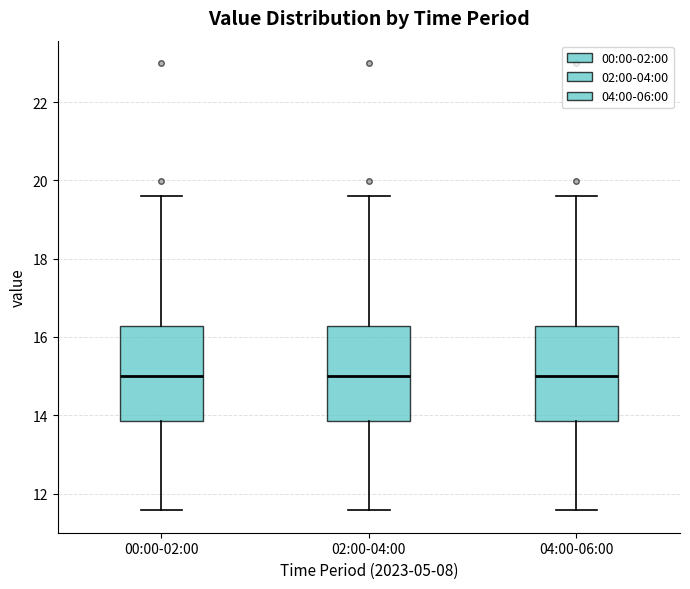

Reading left to right, transcribe this box plot: for each box, give where its median line is, the range the box spans, and where its two whiskers end, as read against the y-axis. The values are not printed on the chart, so give them approximately, as read against the axis.

00:00-02:00: median 15.0, box 13.8 to 16.2, whiskers 11.6 to 19.6
02:00-04:00: median 15.0, box 13.8 to 16.2, whiskers 11.6 to 19.6
04:00-06:00: median 15.0, box 13.8 to 16.2, whiskers 11.6 to 19.6